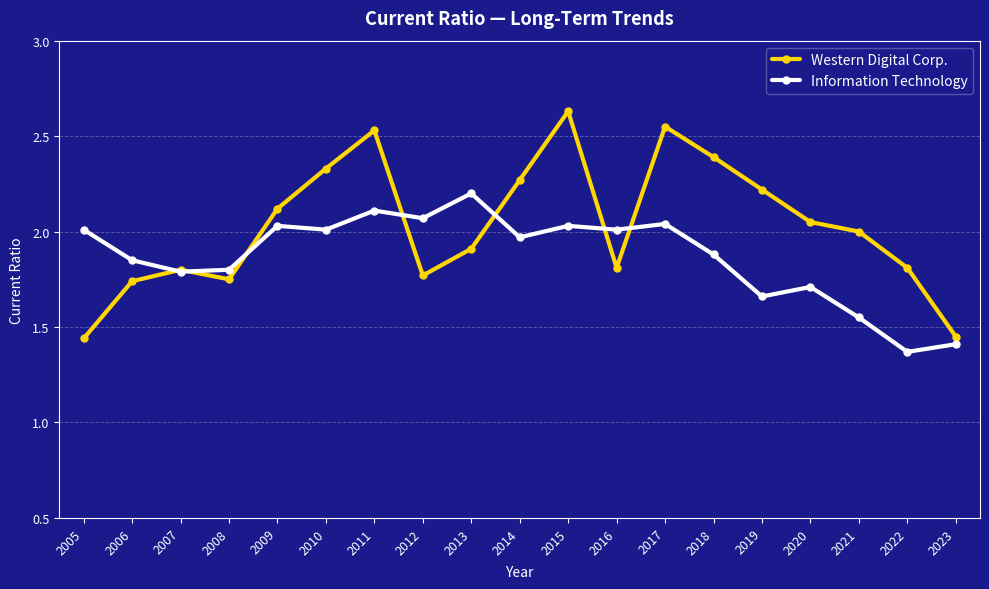

Where does the Western Digital Corp. series first go above 2?

2009